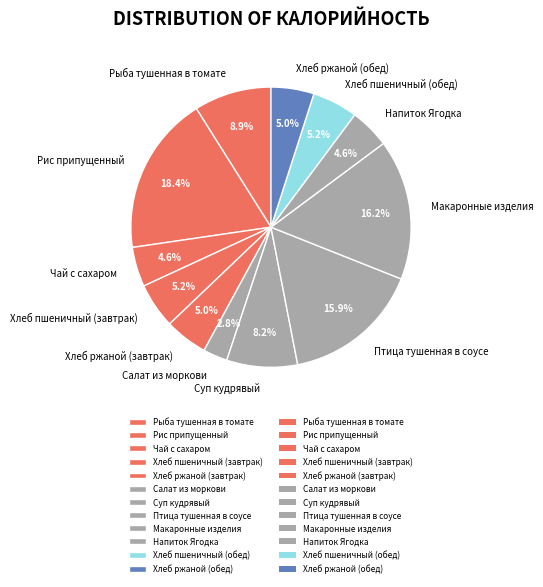

Which slice is the smallest?

Салат из моркови